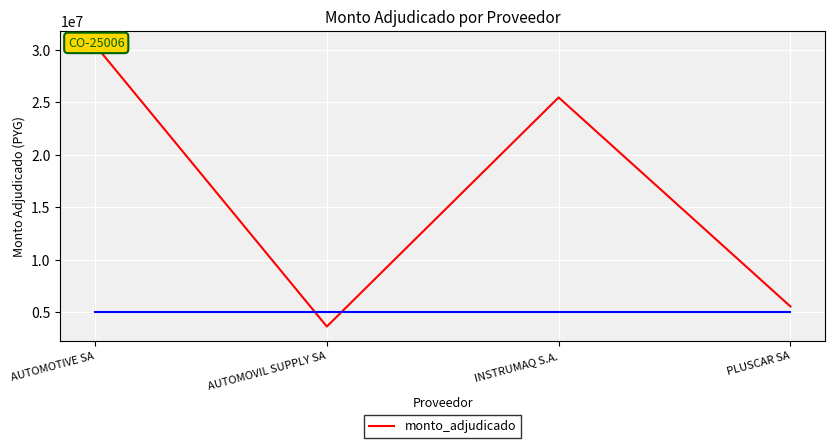

How many lines are shown in the chart?

1